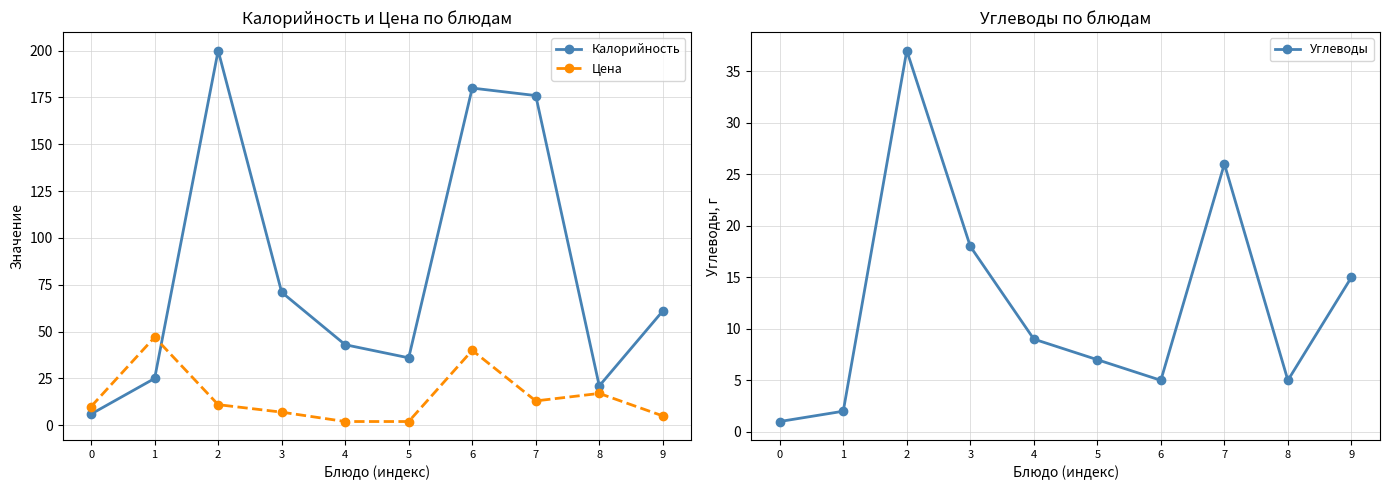

What is the difference between the maximum and minimum values in the Калорийность series?

194